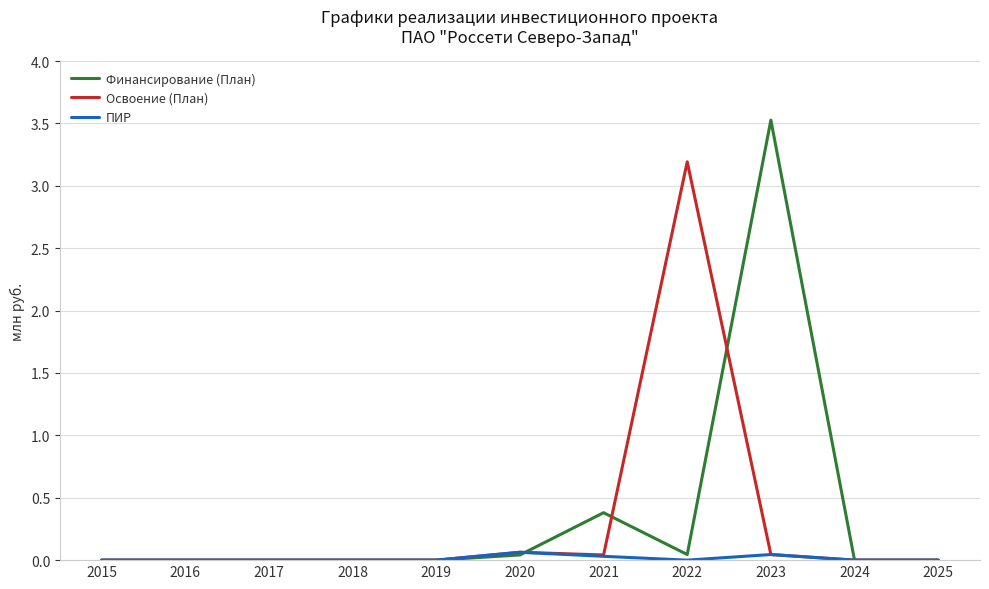

True or false: Освоение (План) has a value of 0.0 at 2015.

True